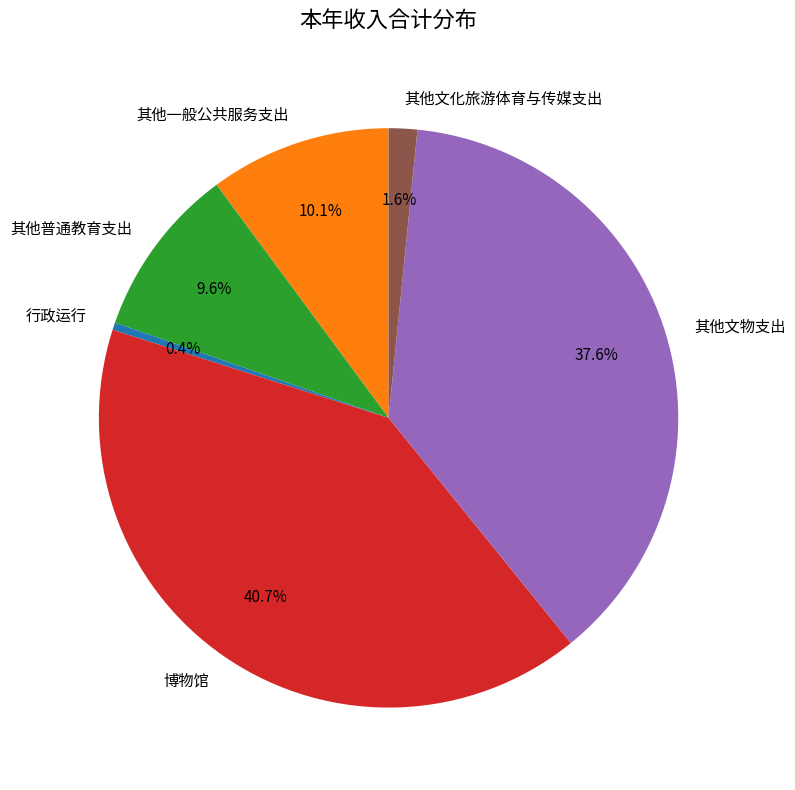

Rank the categories by value from lowest to highest.

行政运行, 其他文化旅游体育与传媒支出, 其他普通教育支出, 其他一般公共服务支出, 其他文物支出, 博物馆